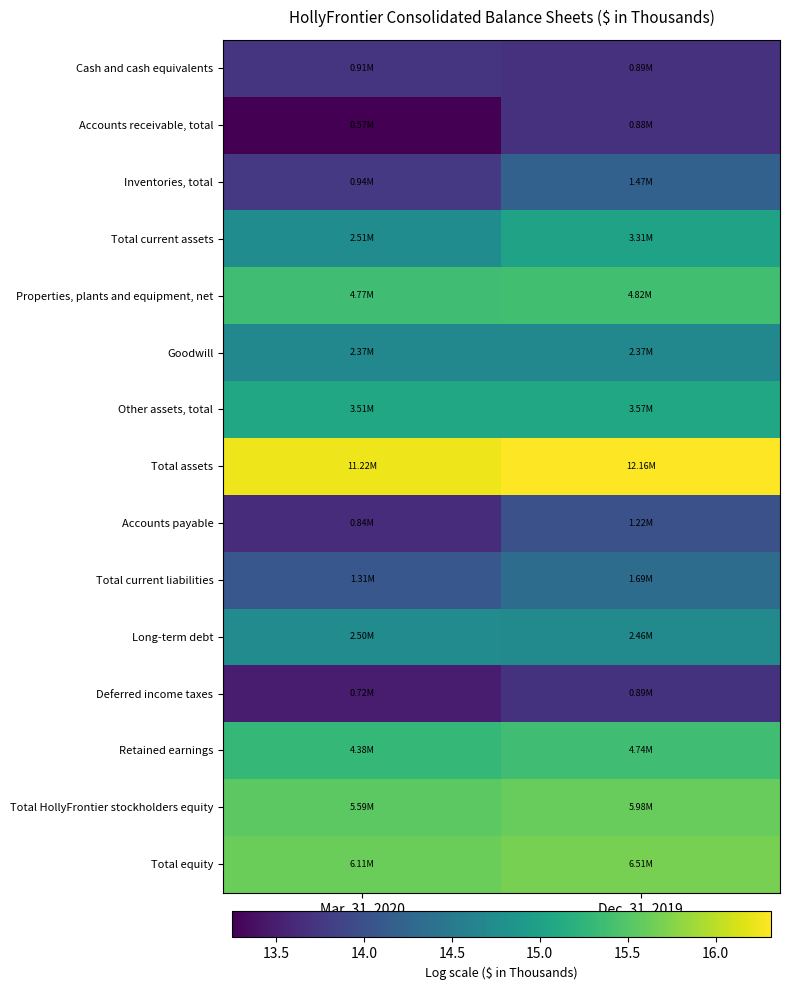

How many series are shown in this chart?

15